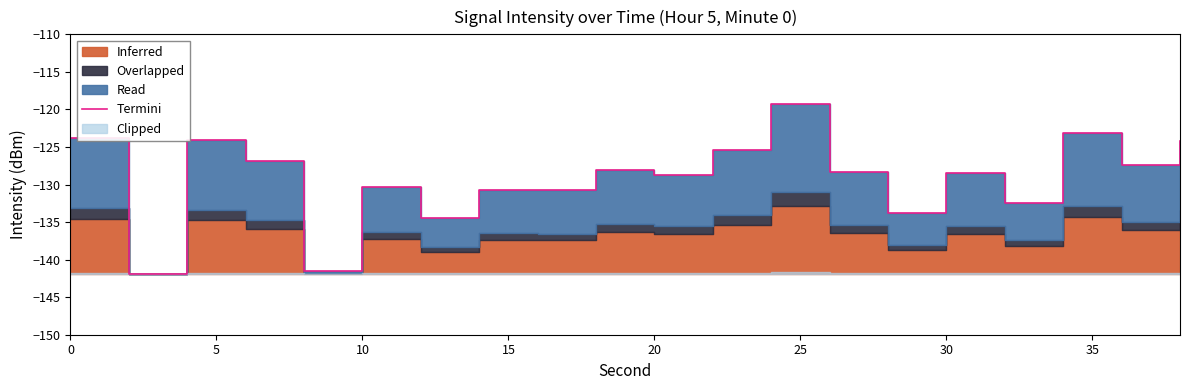

How many points are lower than both their immediate neighbors (excluding endpoints)?

8